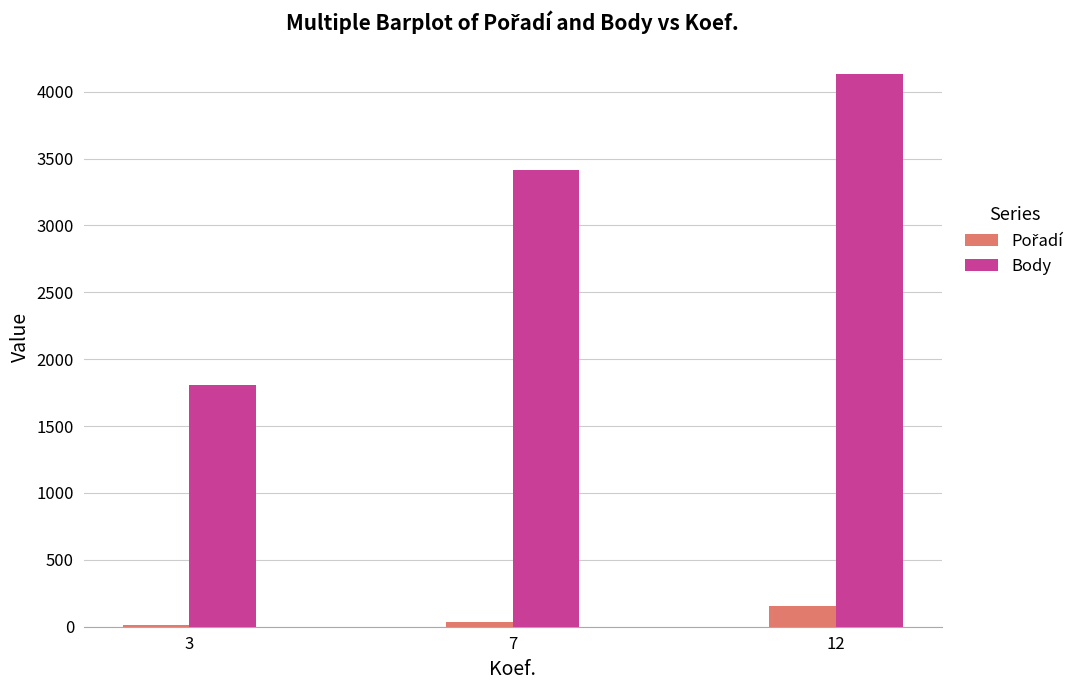

At which category is the sum across all series the highest?

12